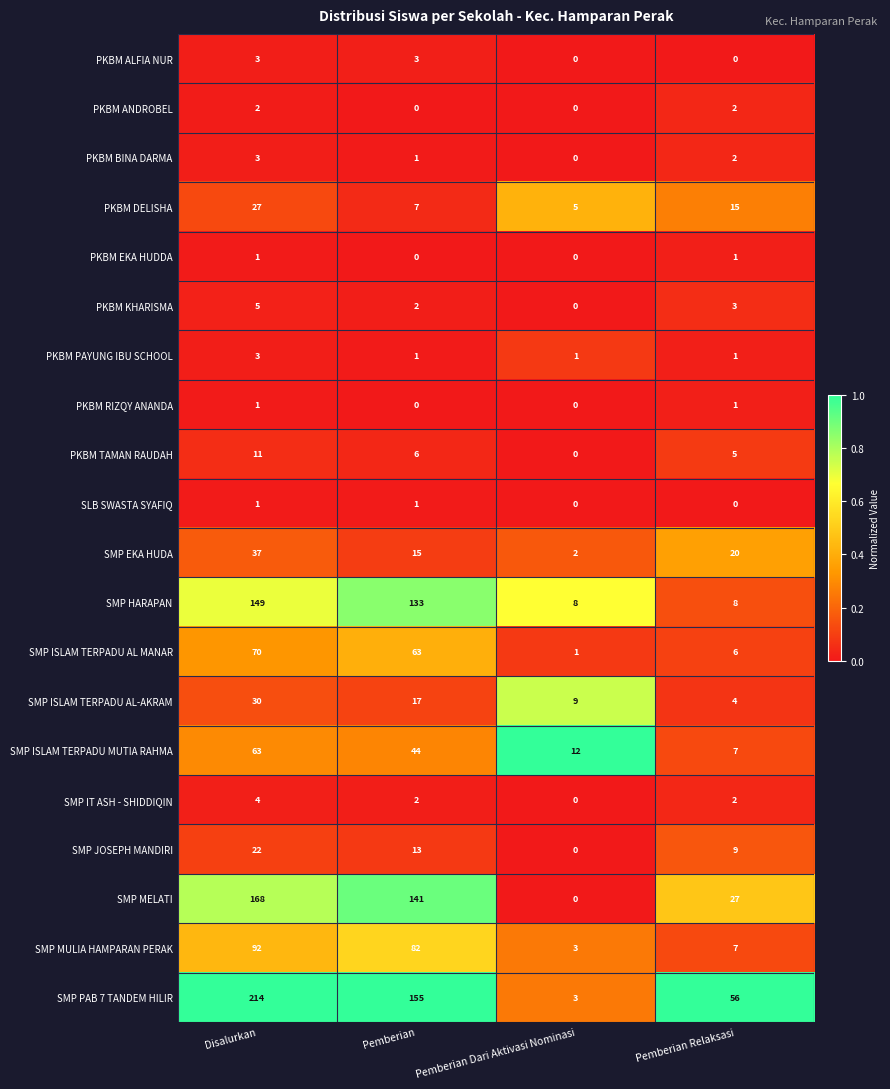

Which series changed the most between Pemberian and Pemberian Dari Aktivasi Nominasi?

SMP PAB 7 TANDEM HILIR